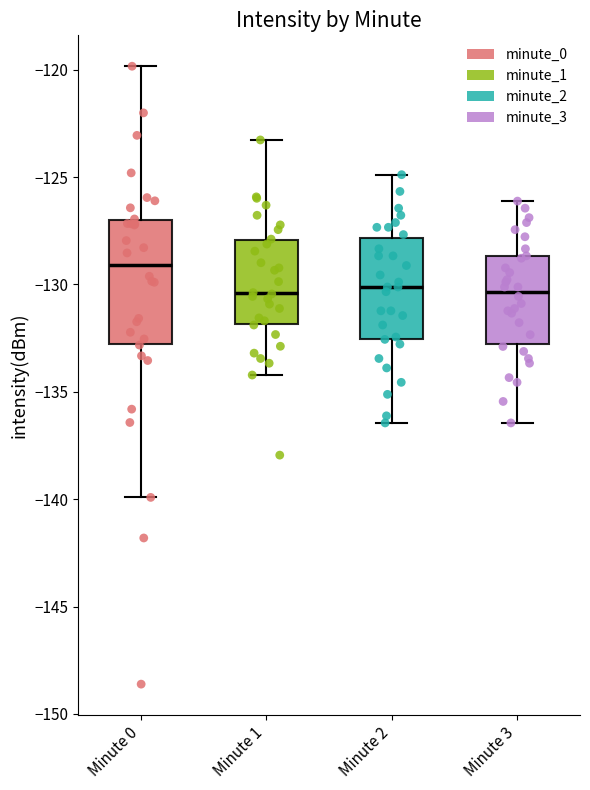

Where does the lower whisker of the box for Minute 0 end on the y-axis? The values are not printed on the chart, so give them approximately, as read against the axis.

-140.0